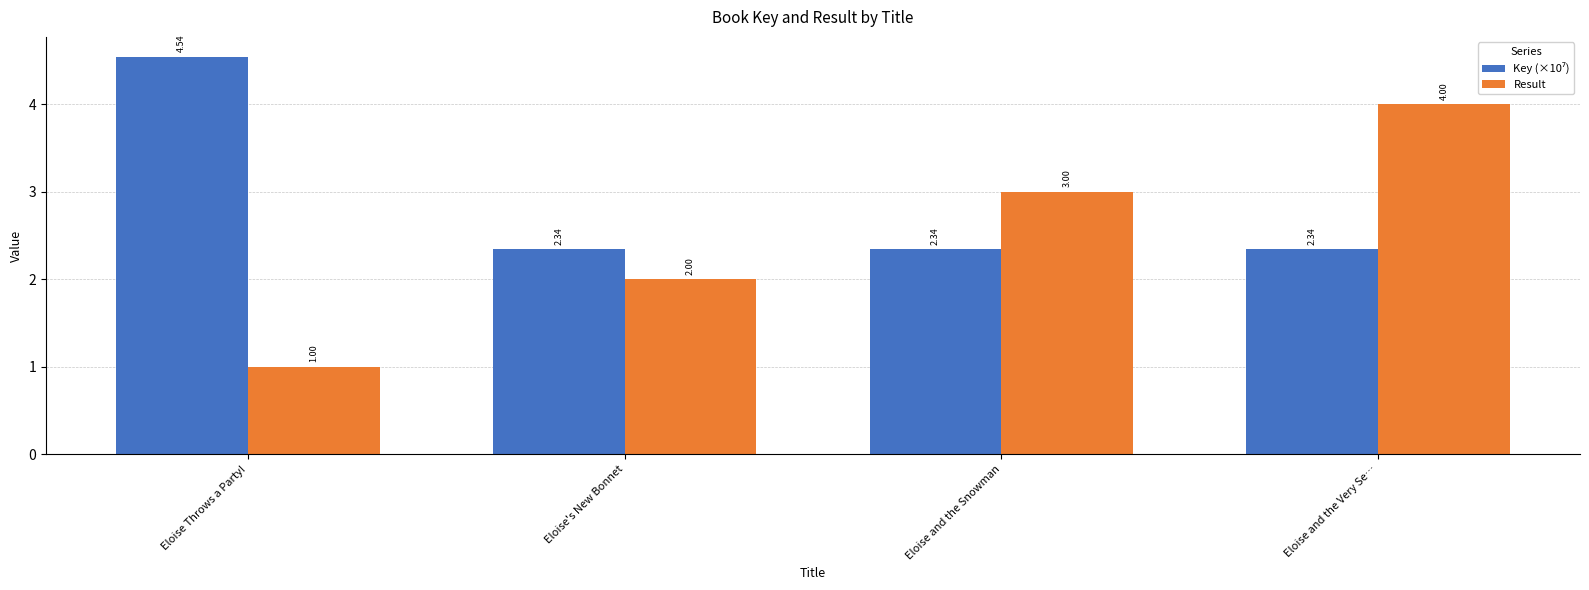

Which label corresponds to the largest value in the chart?

Eloise Throws a Party!